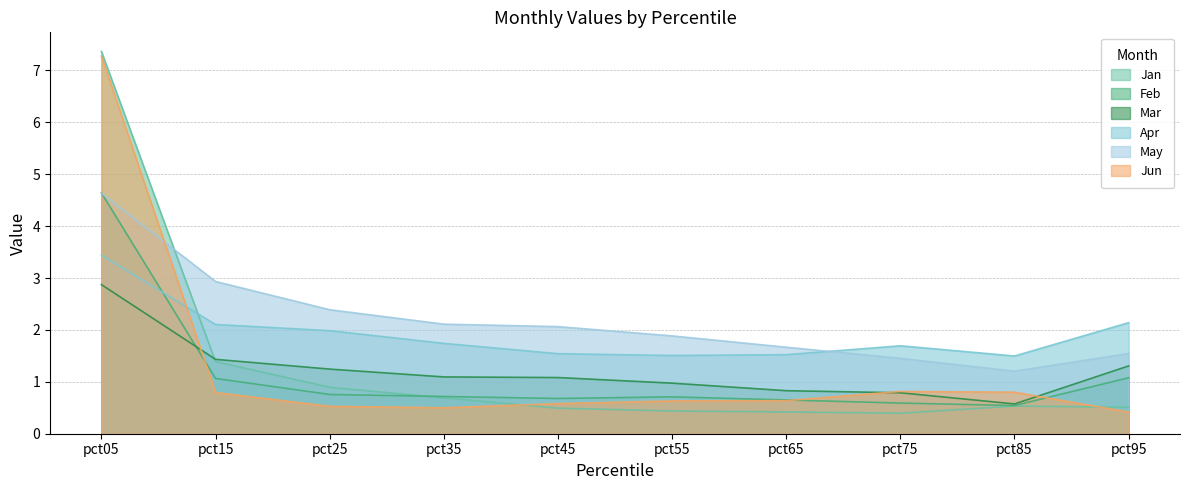

Which series has the largest range (max minus min)?

Jan